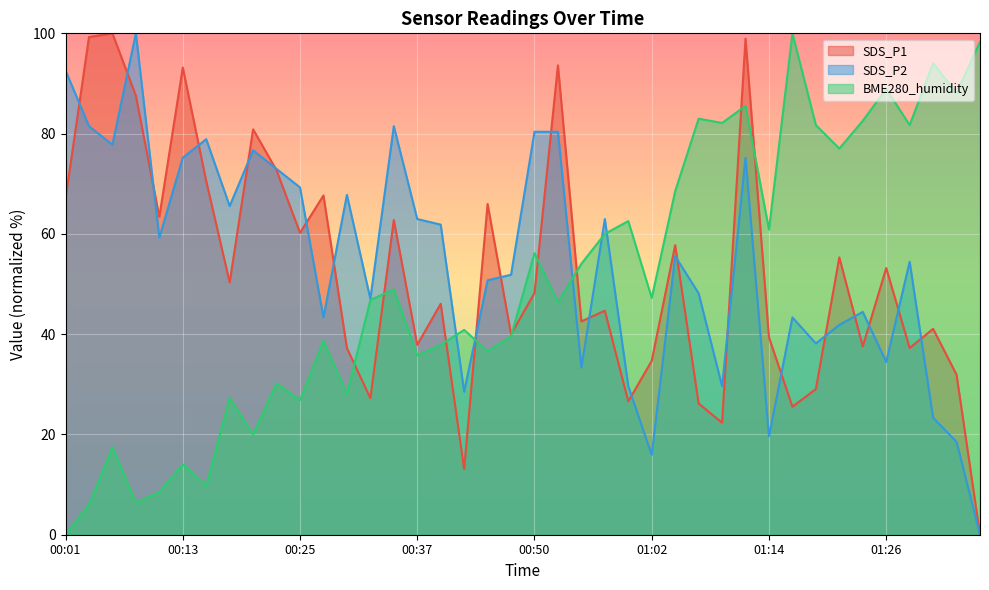

How many intersections are there between SDS_P1 and BME280_humidity?

9